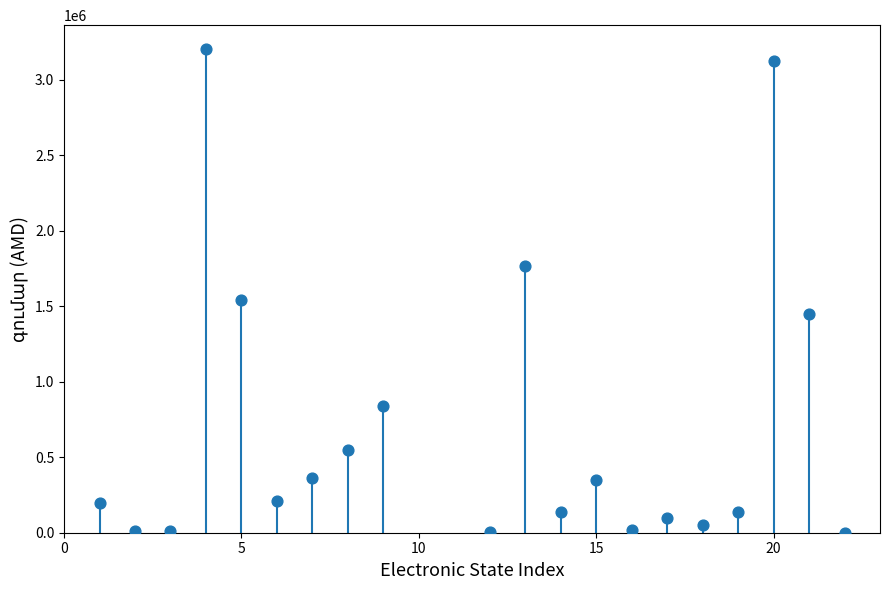

What Y value in the scatter plot is closest to 1600700?

1540000